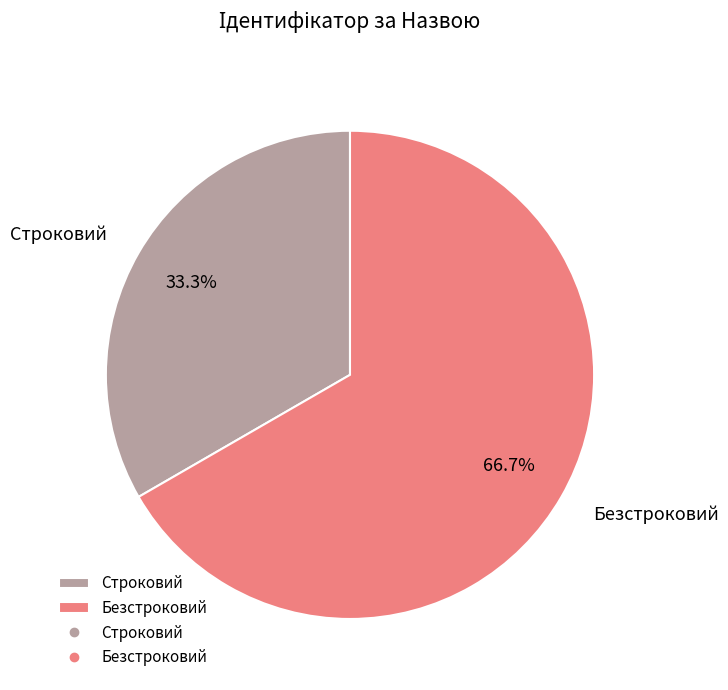

What percentage do Строковий and Безстроковий together represent?

100.0%